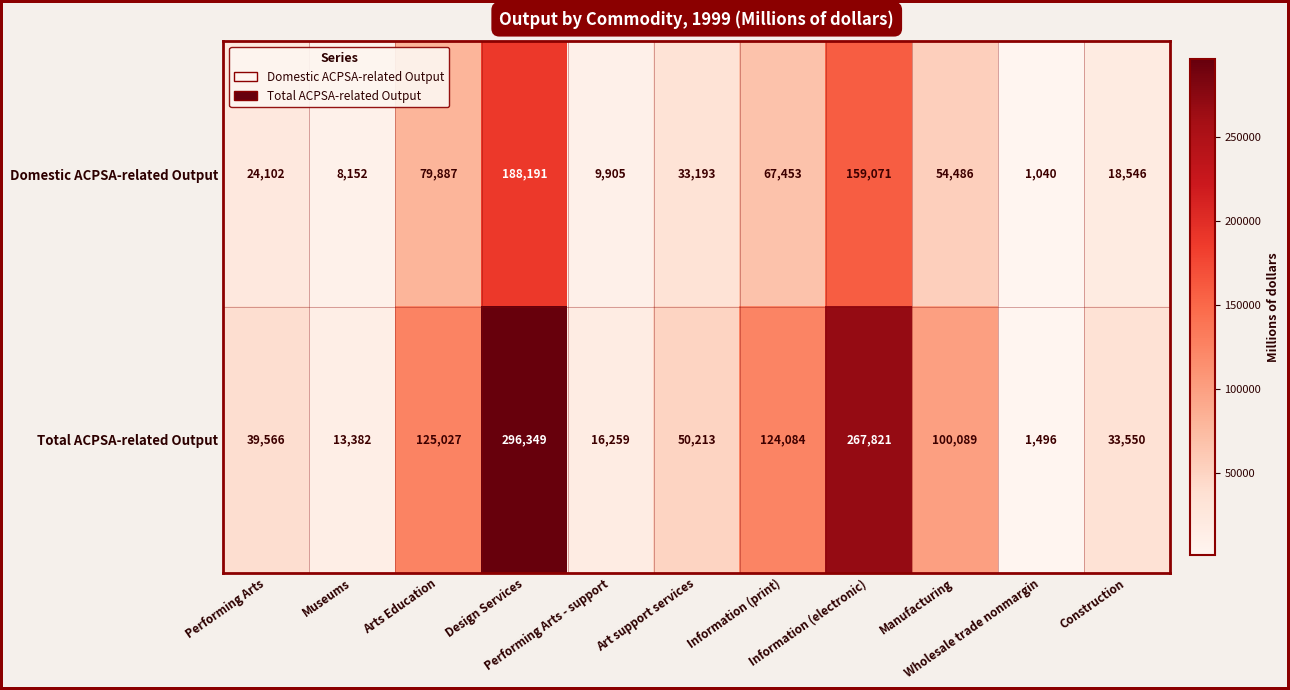

What is the maximum value shown in the chart?

296349